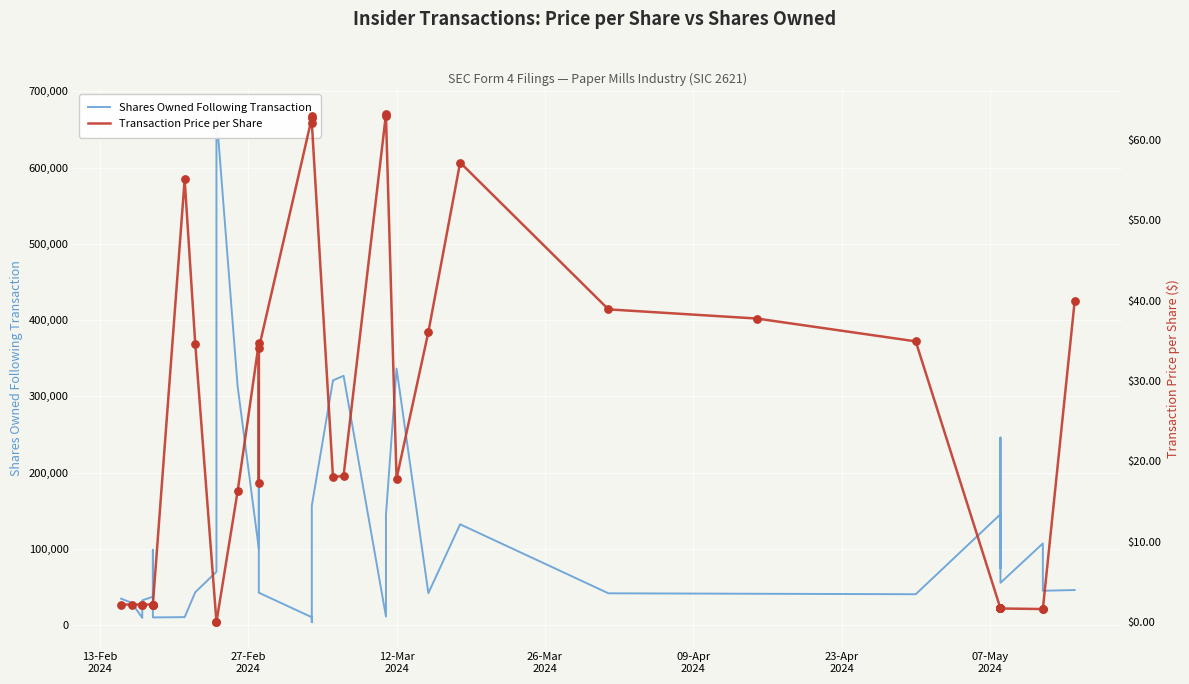

Which series has the largest total across all categories?

Shares Owned Following Transaction